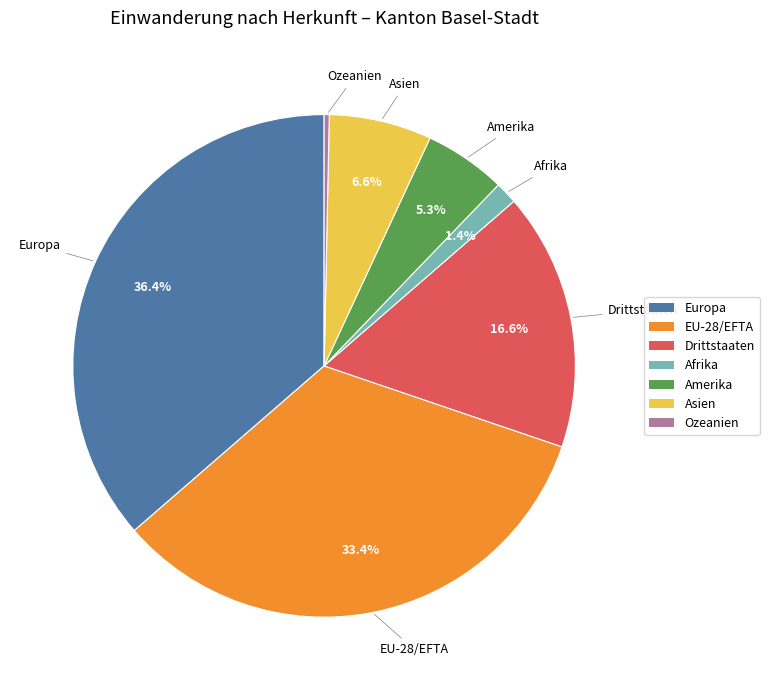

What percentage do Amerika and Drittstaaten together represent?

21.9%